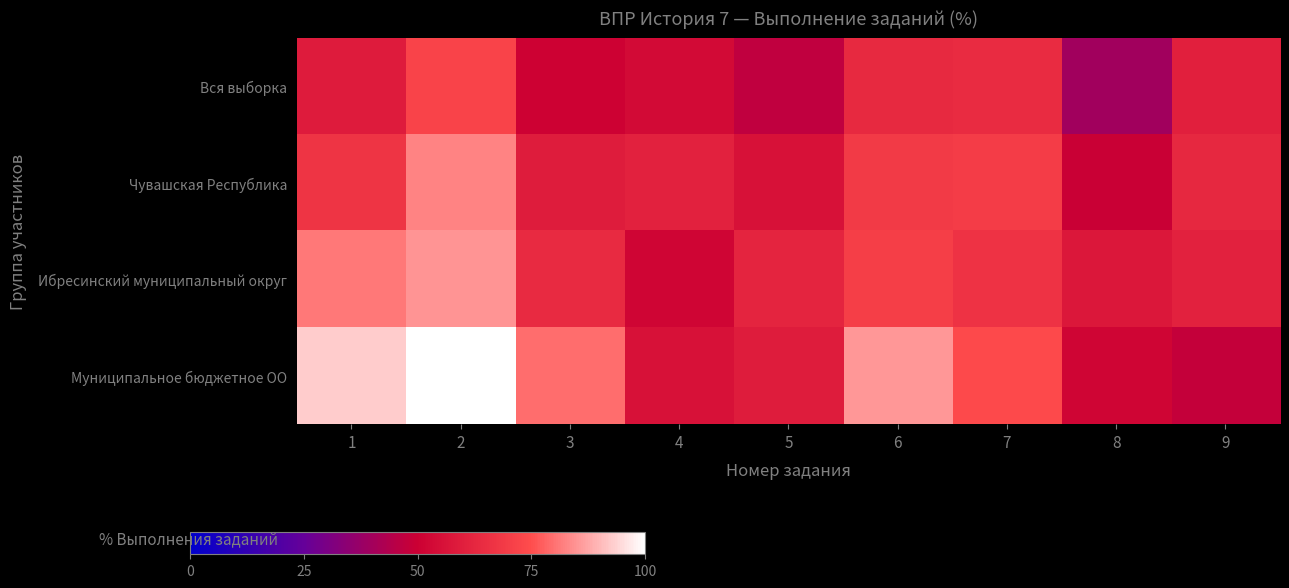

Rank the series at 5 from lowest to highest value.

Вся выборка, Чувашская Республика, Муниципальное бюджетное ОО, Ибресинский муниципальный округ